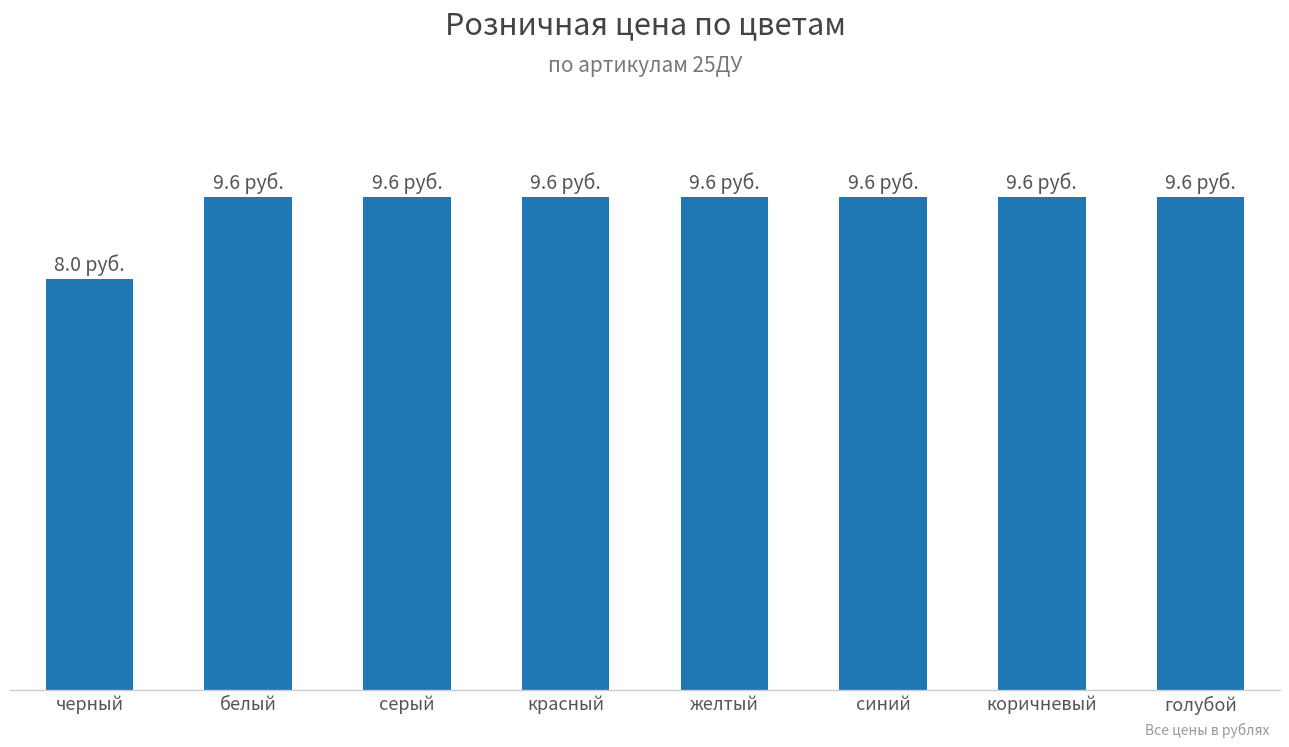

Reading left to right, list all the values displayed in this chart.

черный=8.0	белый=9.6	серый=9.6	красный=9.6	желтый=9.6	синий=9.6	коричневый=9.6	голубой=9.6